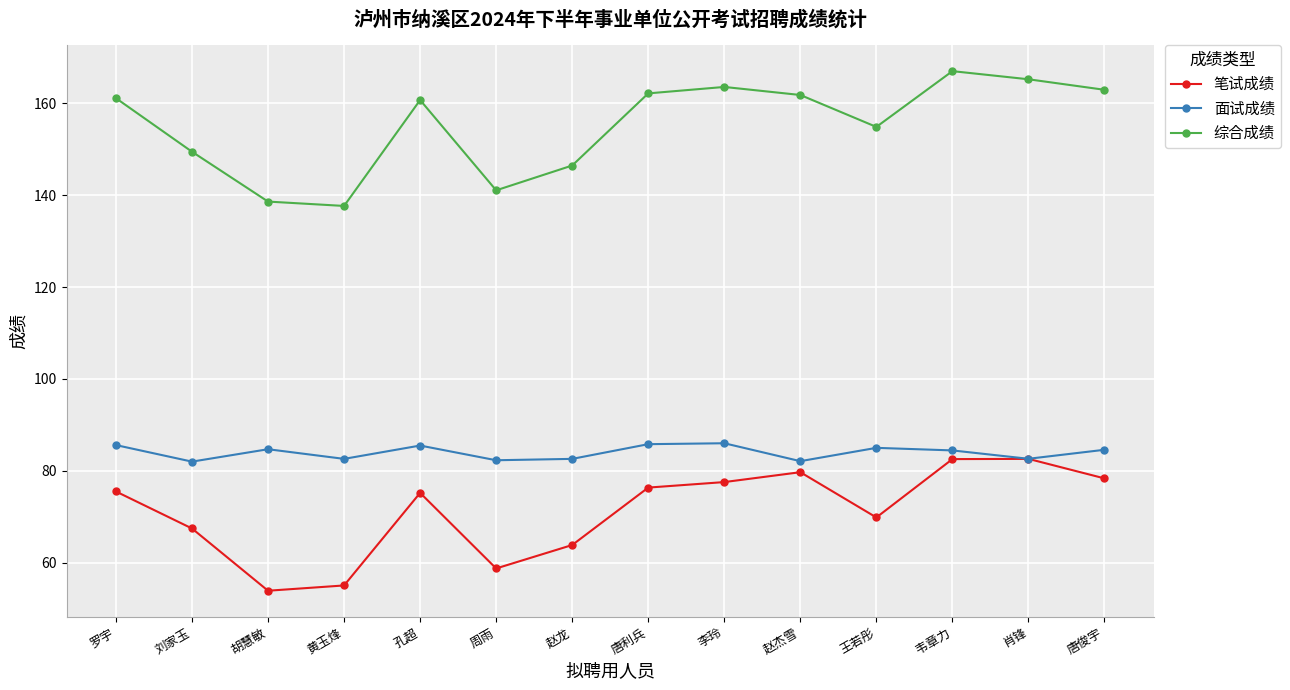

In 综合成绩, how many points are higher than both neighbors (excluding endpoints)?

3